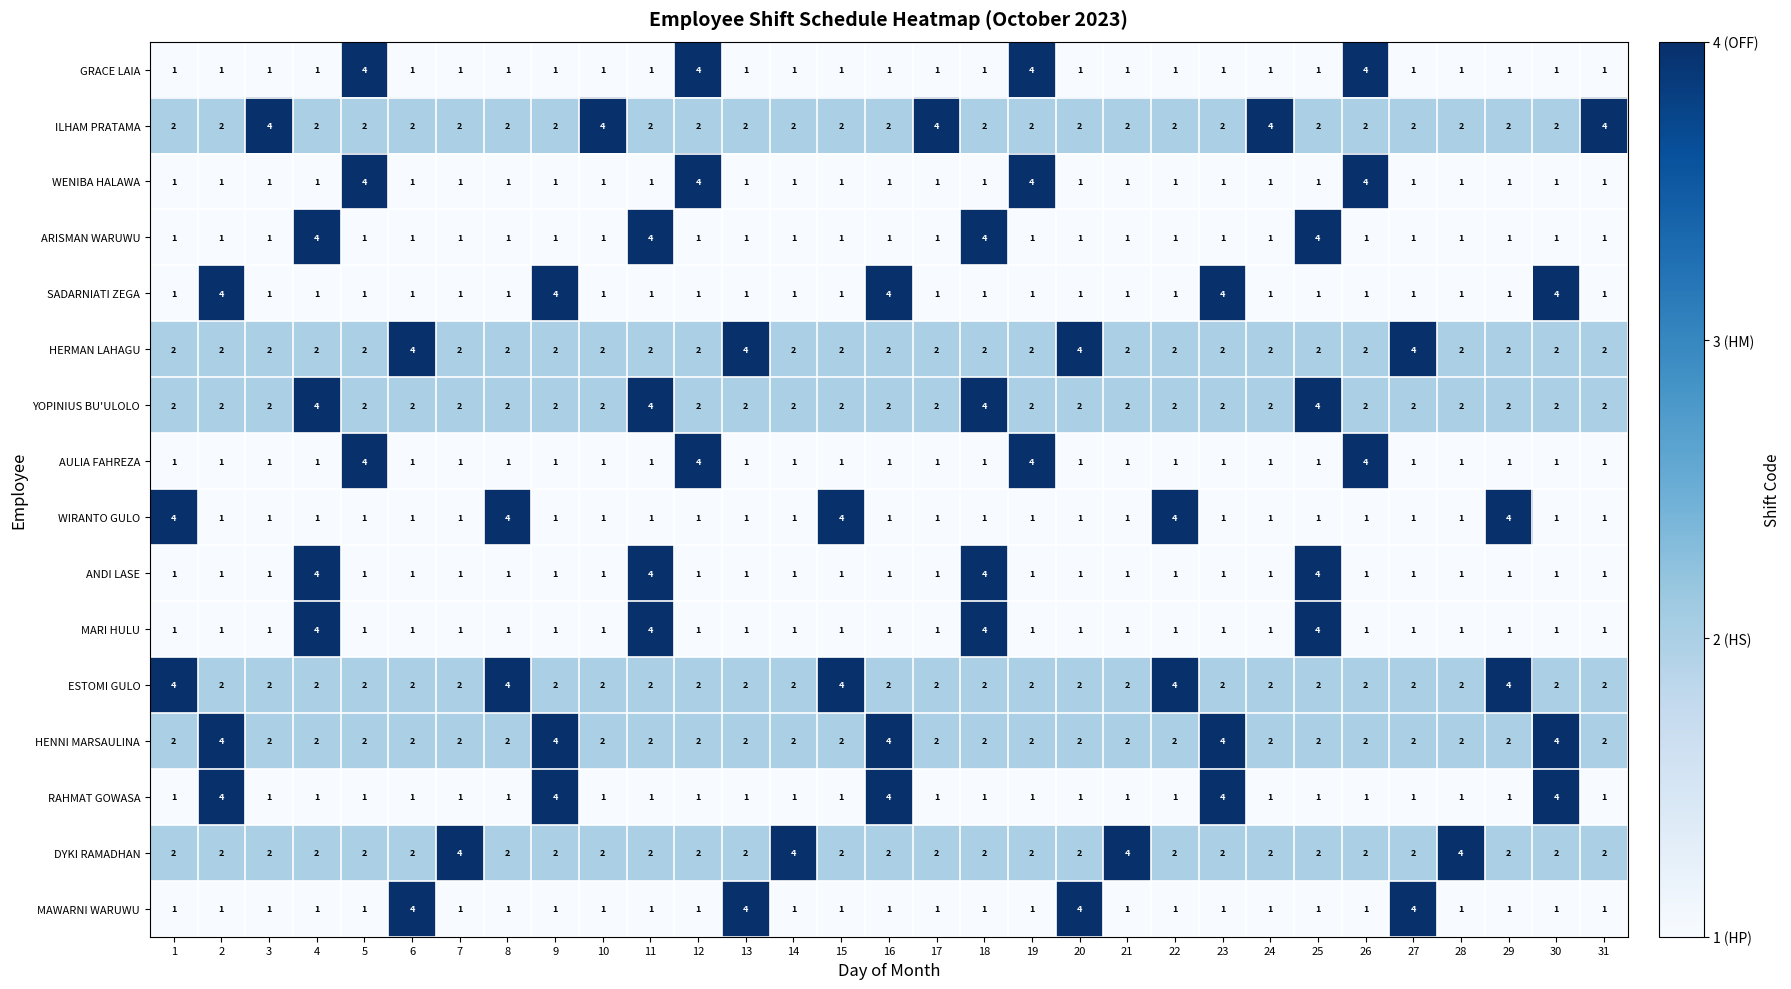

True or false: DYKI RAMADHAN has a value of 2 at 2.

True